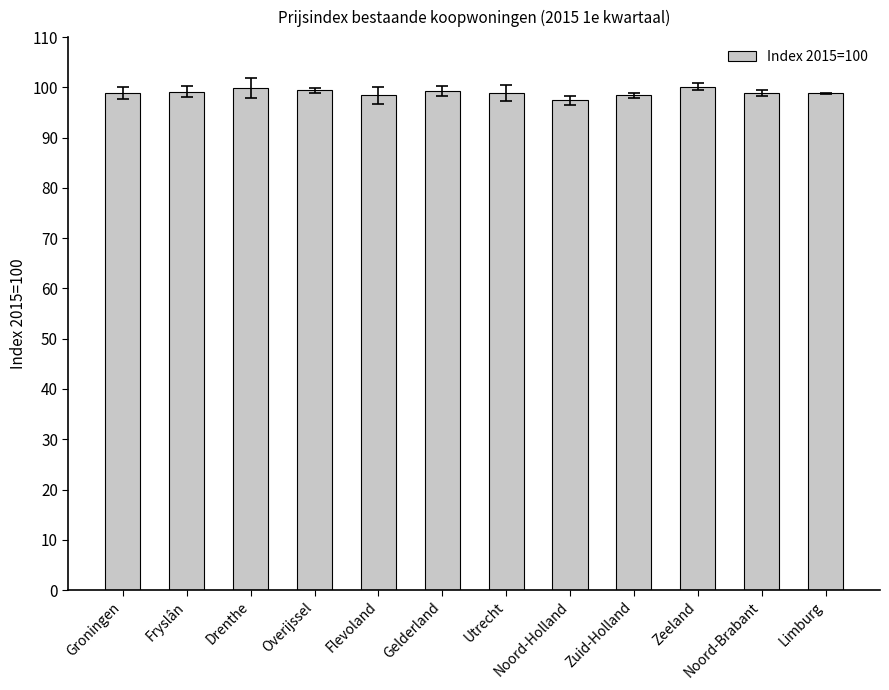

What is the change in value from Groningen to Noord-Holland?

-1.5